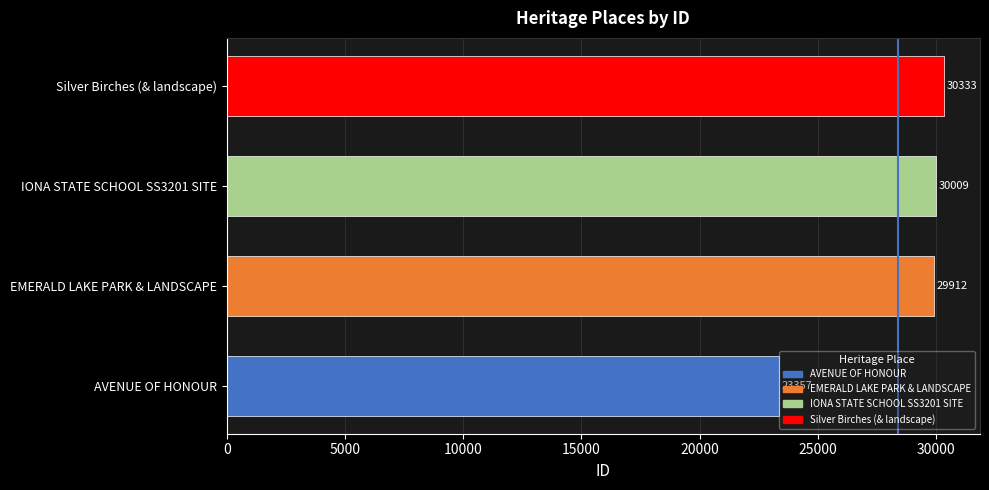

What is the smallest value displayed?

23357